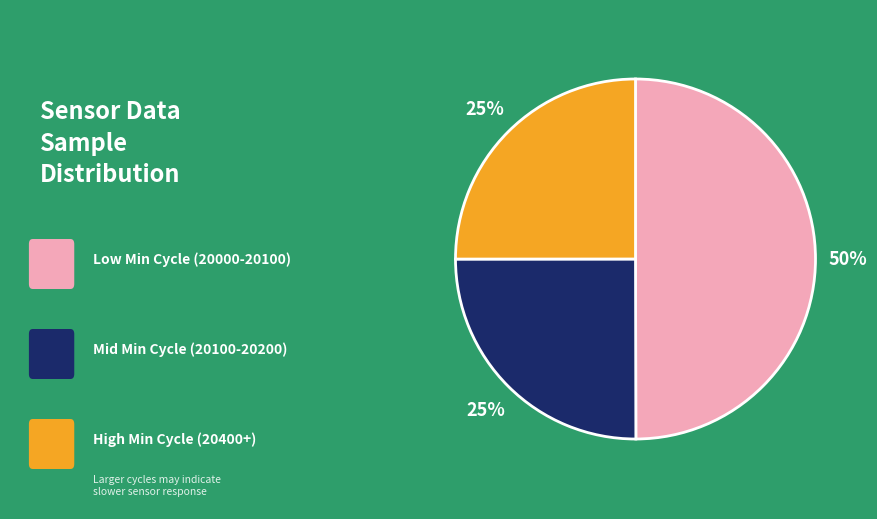

To the nearest percent, what is the average slice percentage?

33%